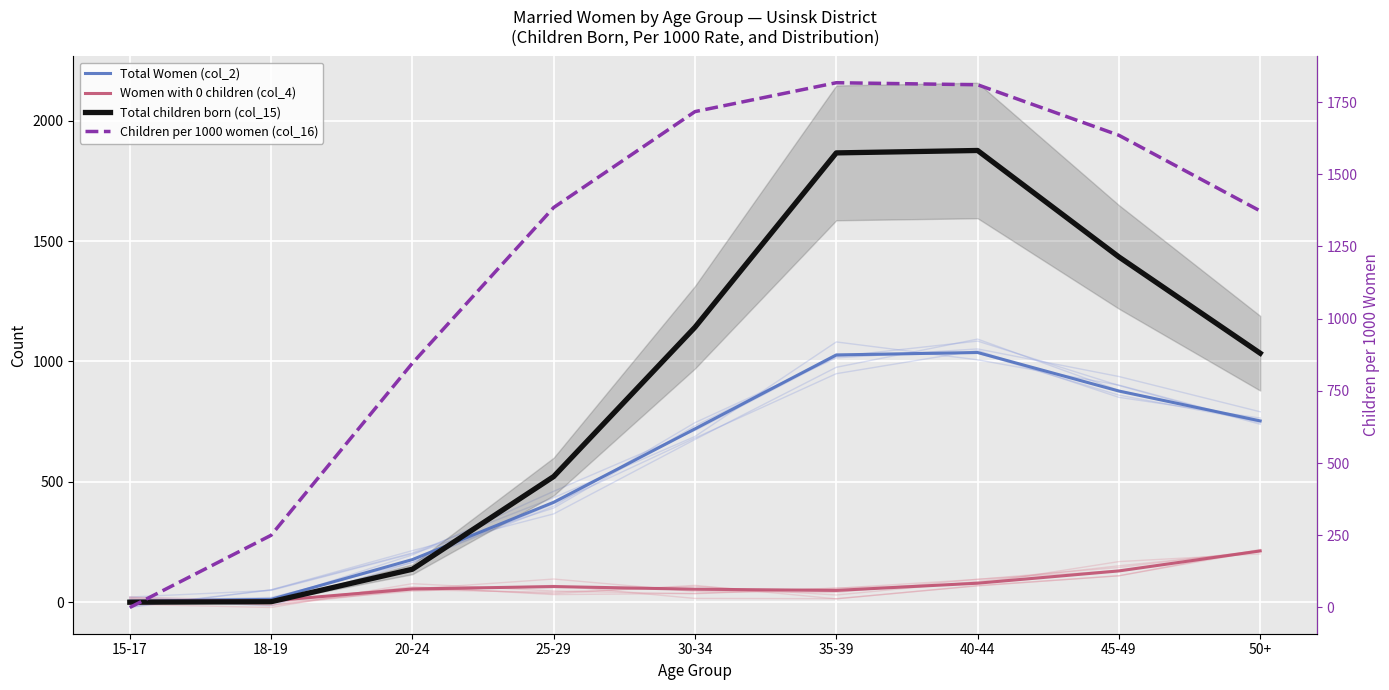

List the labels in order of Women with 0 children (col_4) value, largest first.

50+, 45-49, 40-44, 25-29, 20-24, 30-34, 35-39, 18-19, 15-17